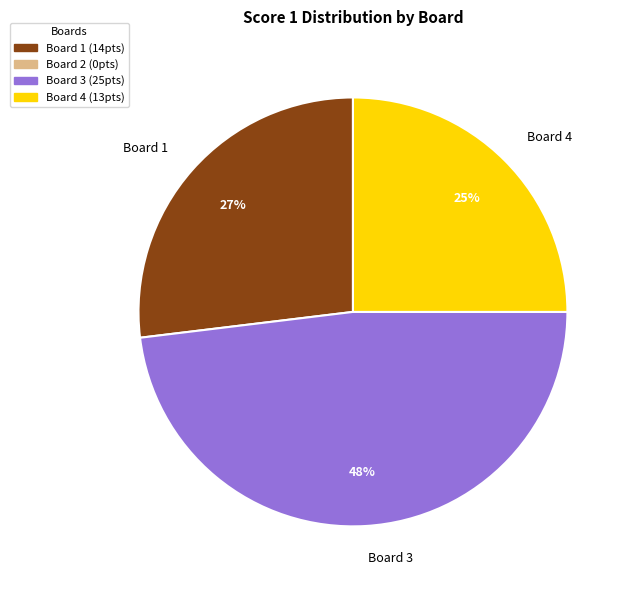

Which category has the smallest portion of the pie?

Board 4